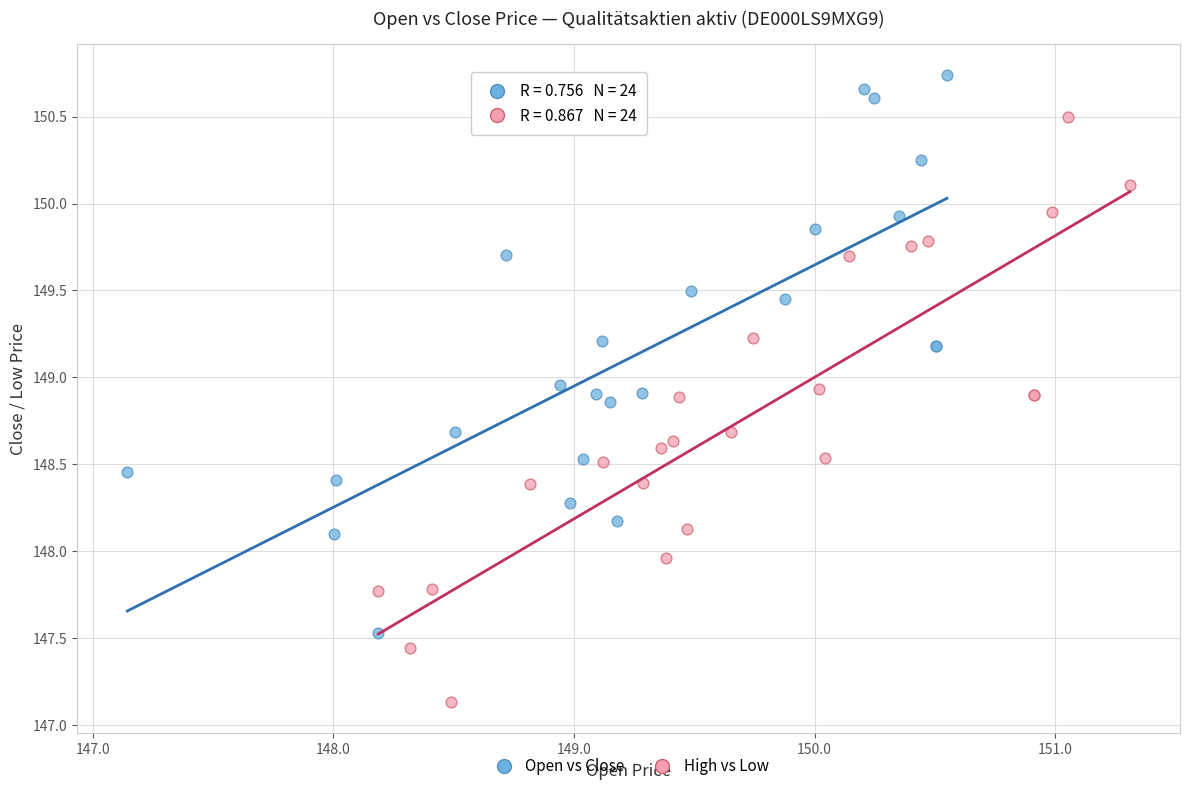

Which series reaches the minimum Y coordinate?

High vs Low